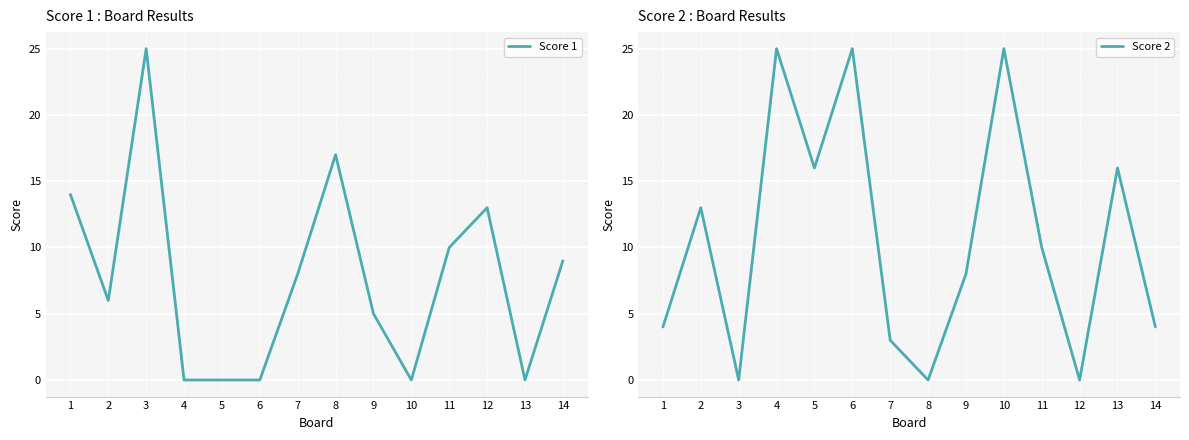

Reading left to right, transcribe all the data shown in this chart.

Score 1: 14	6	25	0	0	0	8	17	5	0	10	13	0	9
Score 2: 4	13	0	25	16	25	3	0	8	25	10	0	16	4